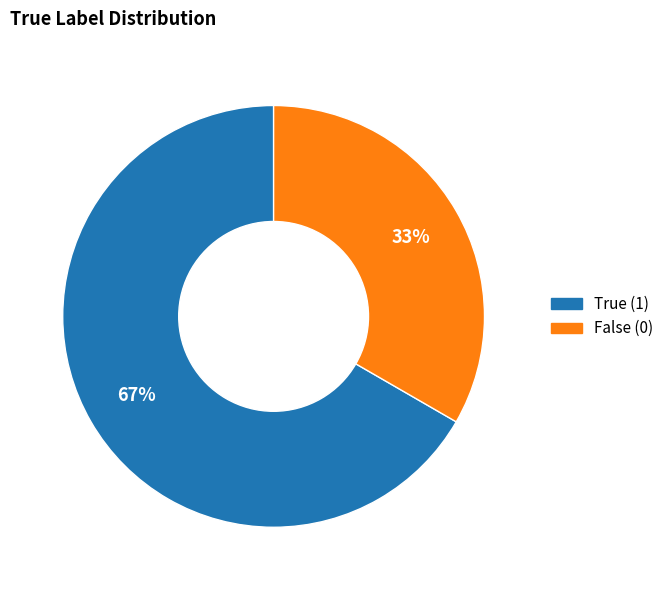

Is there any slice that represents more than half of the pie?

Yes